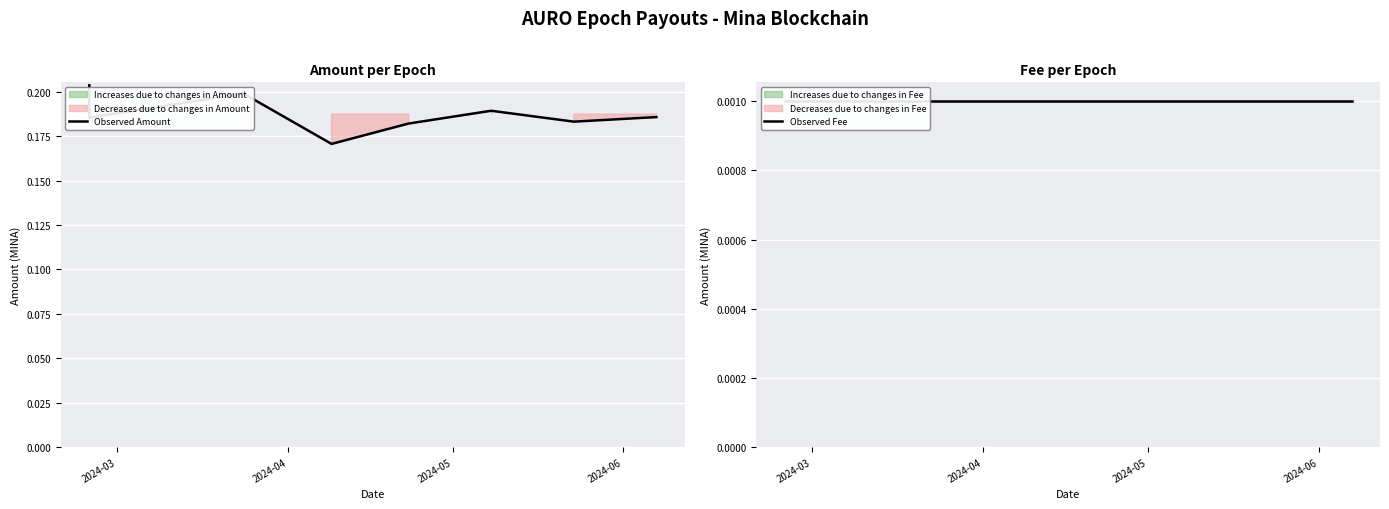

List the series in order of their peak value, lowest first.

Observed Fee, Observed Amount